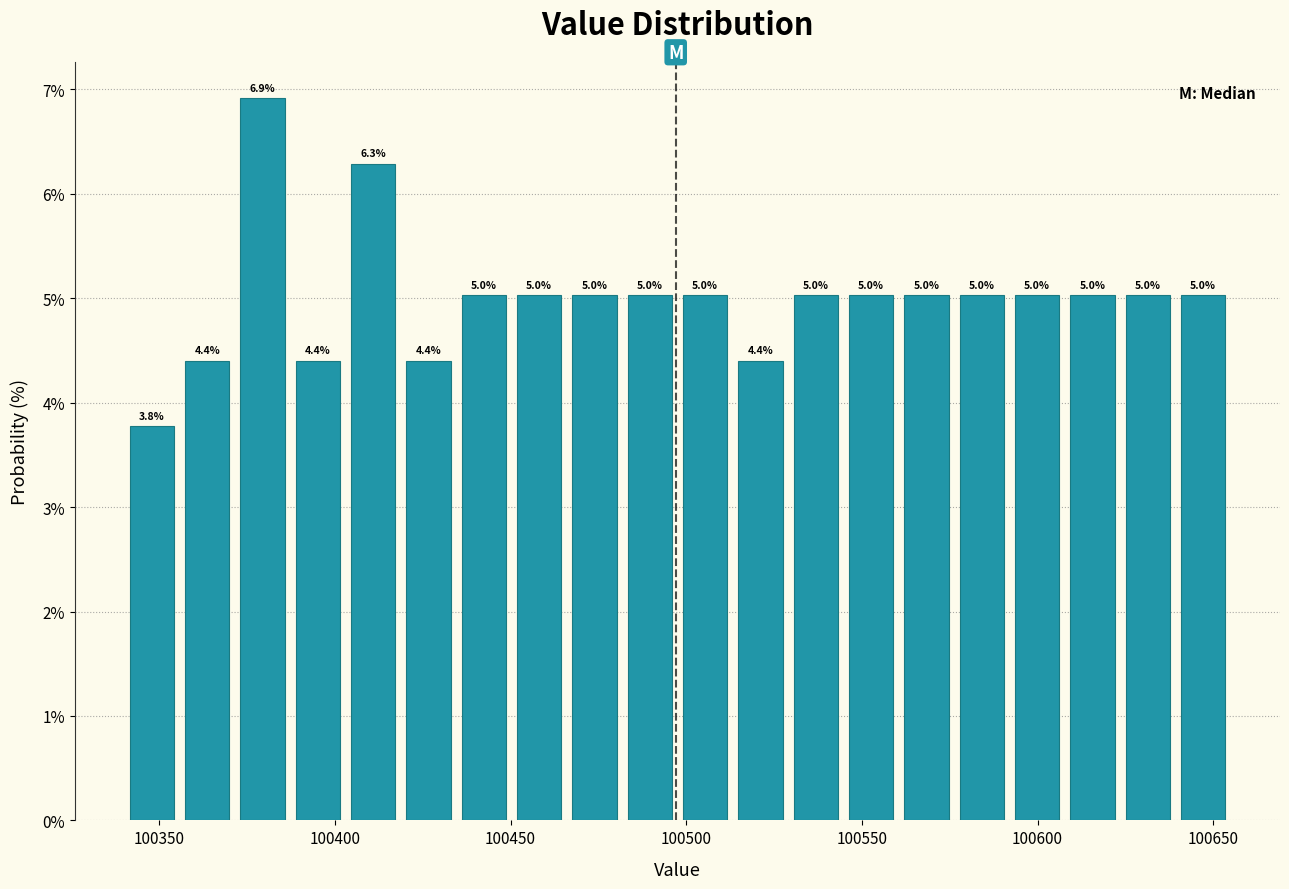

Read against the x-axis, roughly where is the centre of the tallest bar?

100380